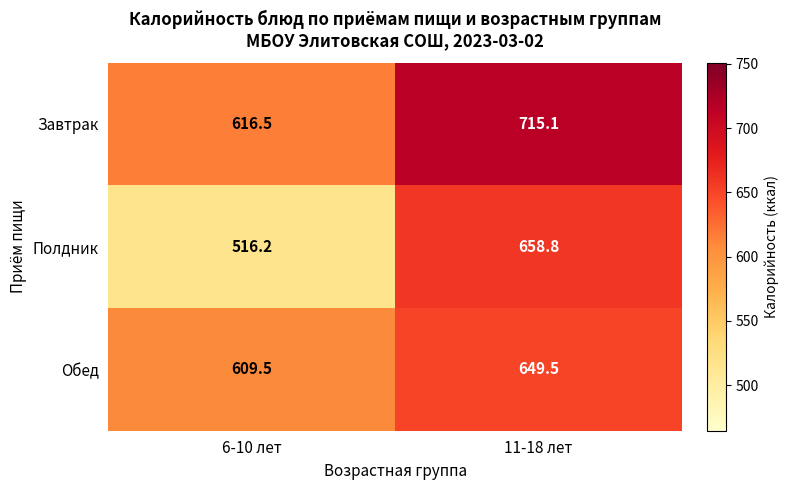

What is the sum of all Обед values?

1259.1